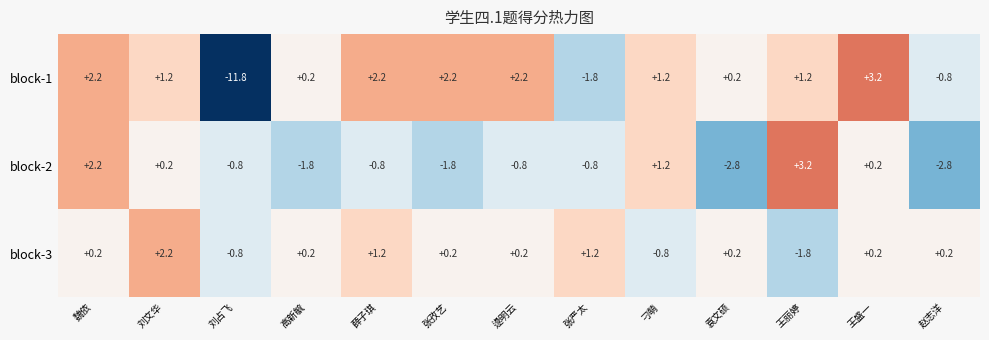

Between 刁萌 and 王丽婷, which series saw the biggest shift?

block-2